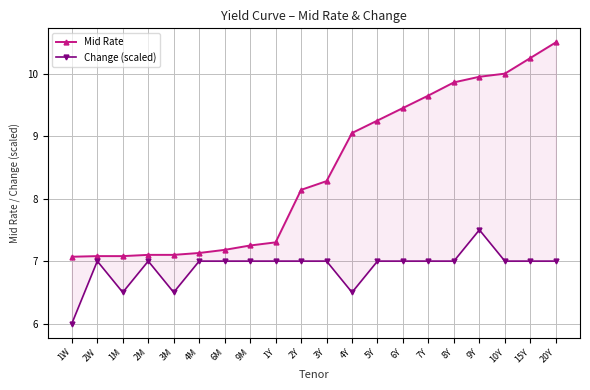

The Change (scaled) series shows 11.6 at 2Y. True or false?

False